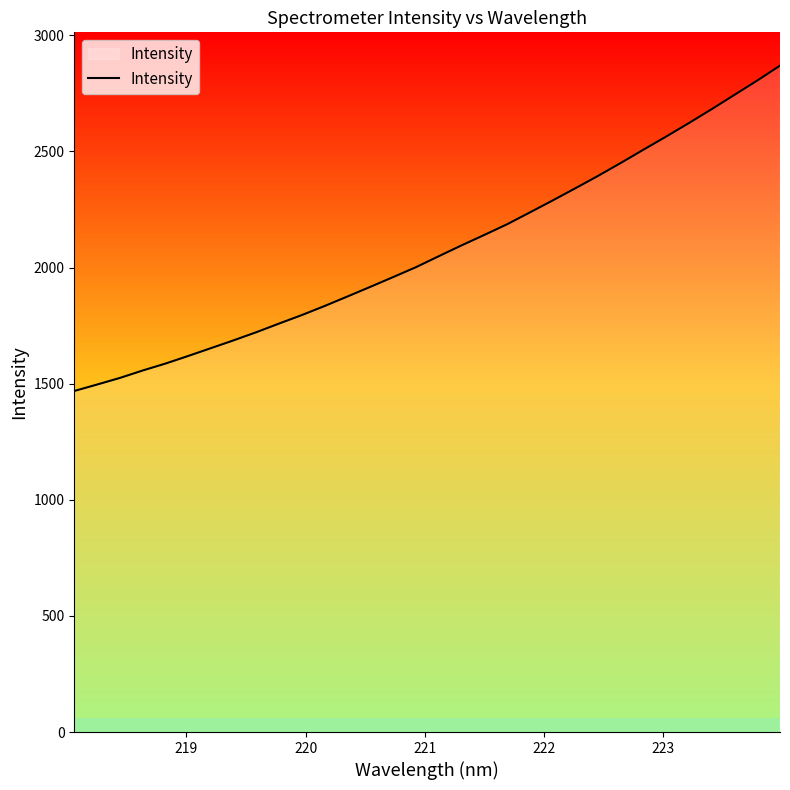

What is the greatest value displayed?

2869.6